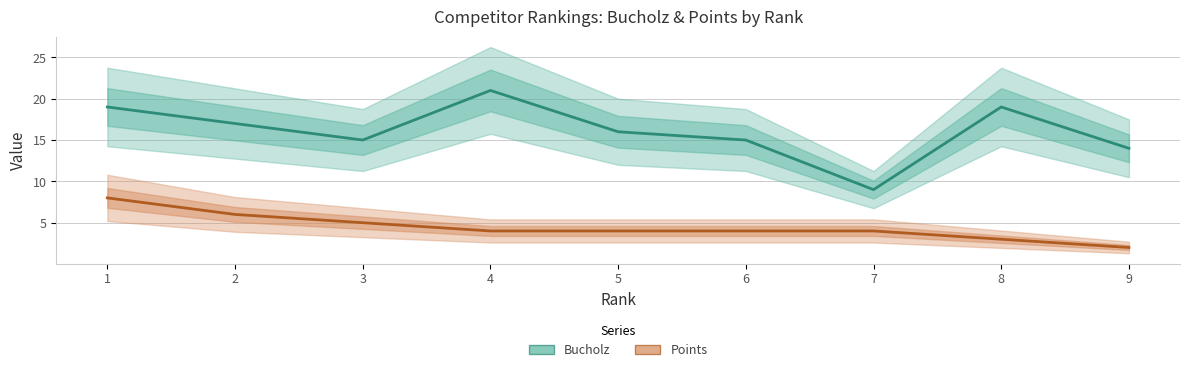

What is the difference between the maximum and minimum values in the Points series?

6